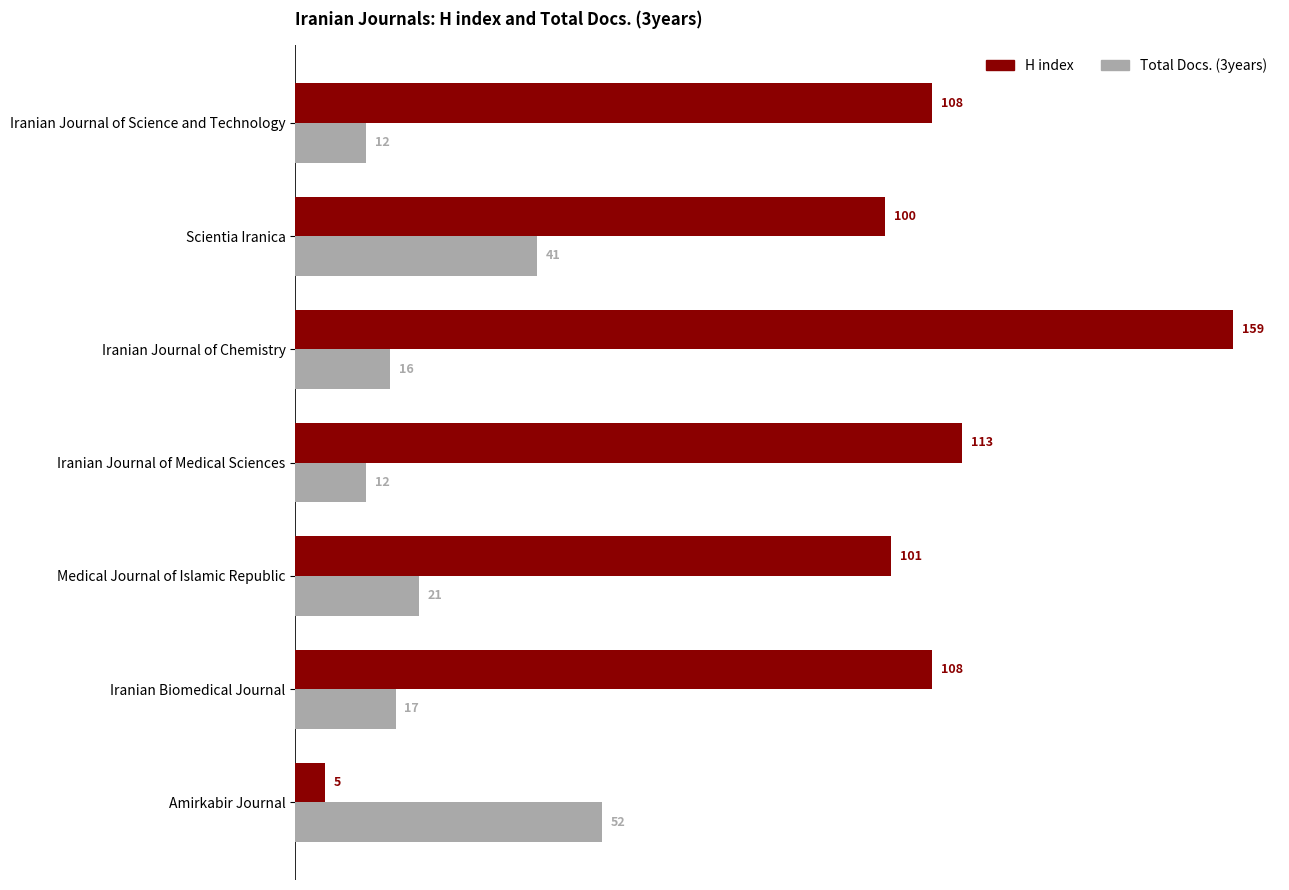

Which category has the highest value in the H index series?

Iranian Journal of Chemistry